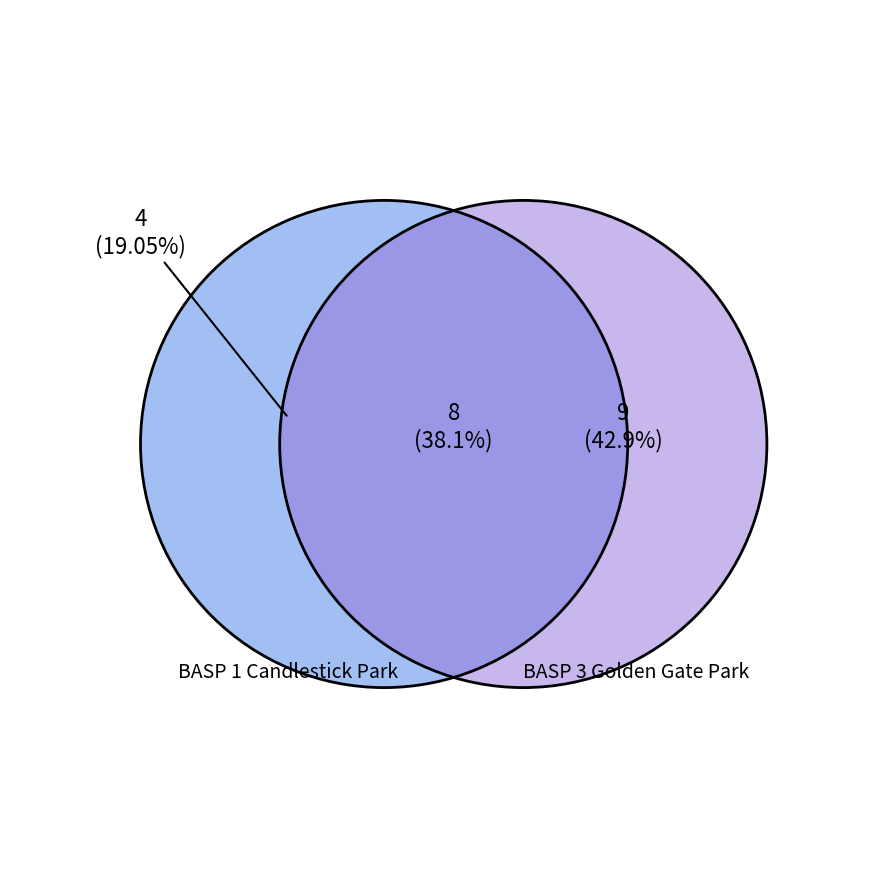

Does any single category account for the majority?

No